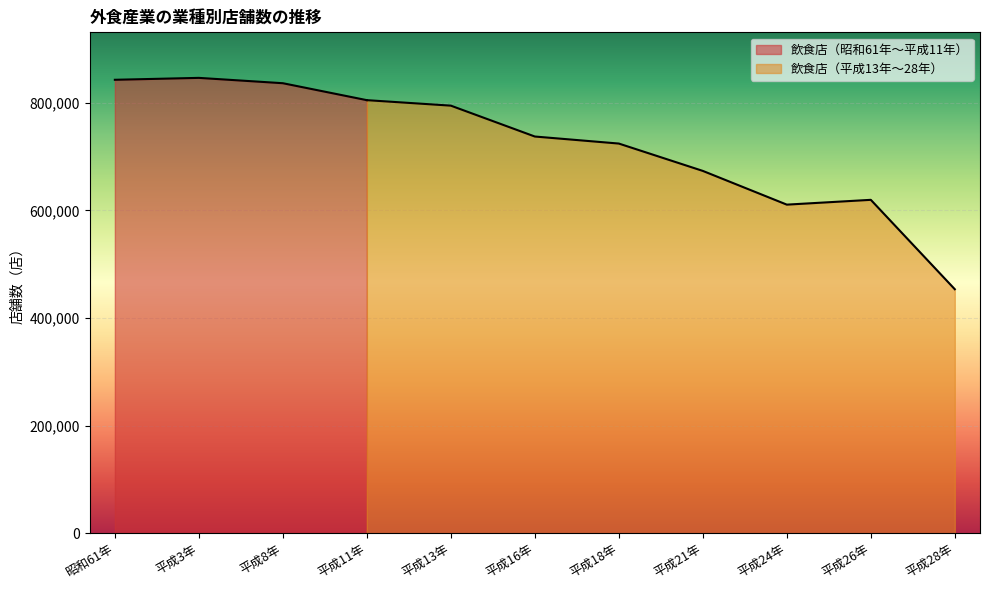

What is the average value?

832645